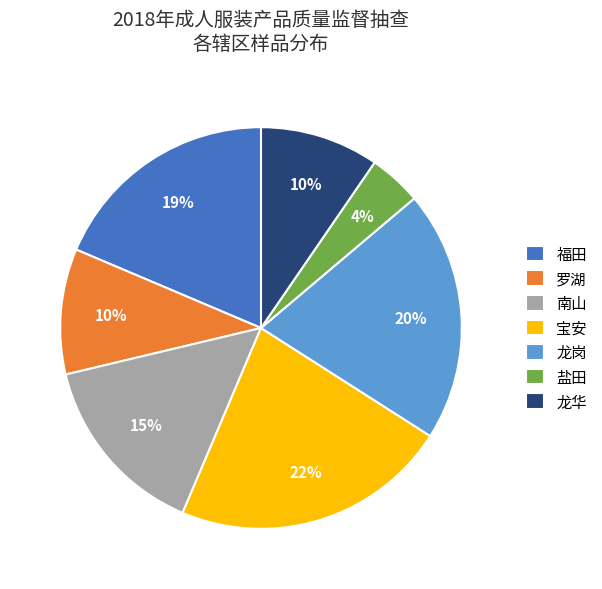

What is the largest slice in the pie chart?

宝安